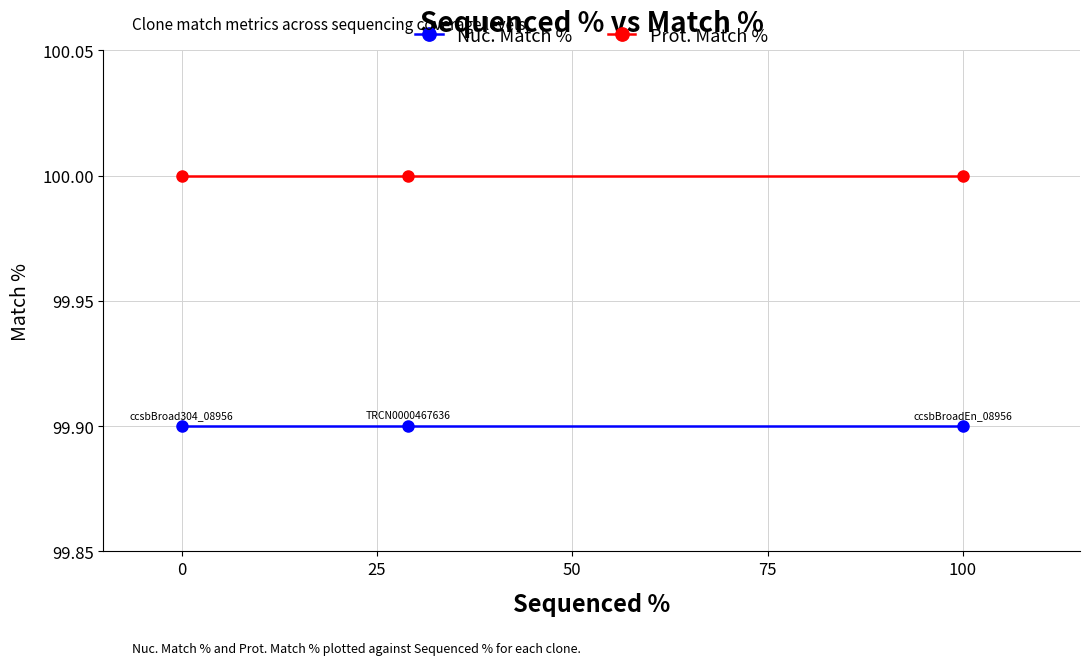

Rank the series by their average value, from highest to lowest.

Prot. Match %, Nuc. Match %